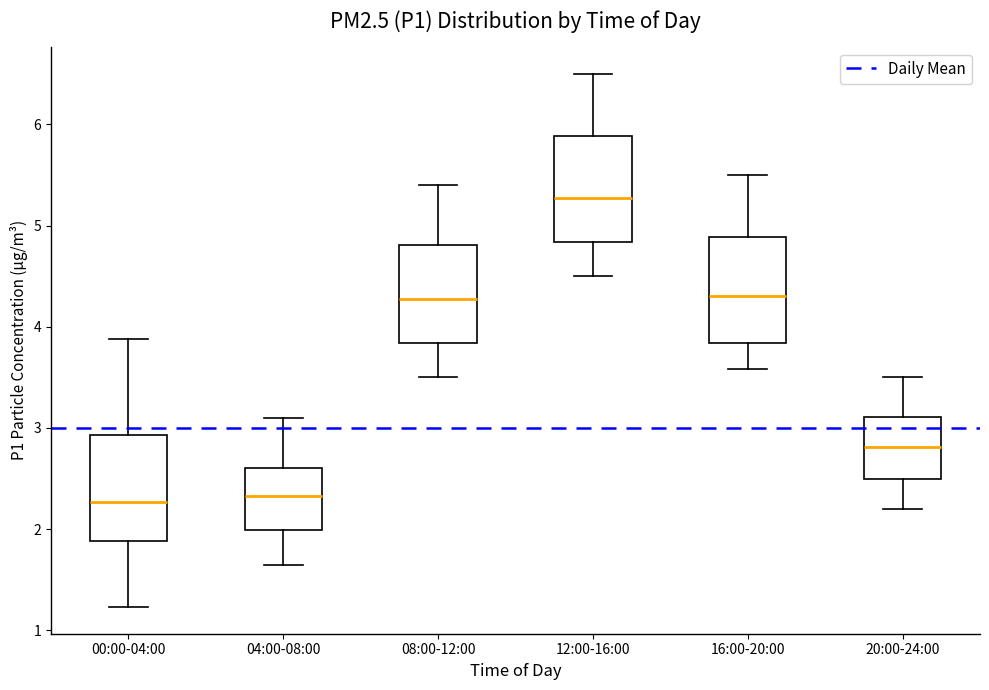

Reading left to right, read every box against the y-axis: the position of its median line, the range the box covers, and the ends of its whiskers. The values are not printed on the chart, so give them approximately, as read against the axis.

00:00-04:00: median 2.3, box 1.9 to 2.9, whiskers 1.2 to 3.9
04:00-08:00: median 2.3, box 2.0 to 2.6, whiskers 1.7 to 3.1
08:00-12:00: median 4.3, box 3.8 to 4.8, whiskers 3.5 to 5.4
12:00-16:00: median 5.3, box 4.8 to 5.9, whiskers 4.5 to 6.5
16:00-20:00: median 4.3, box 3.8 to 4.9, whiskers 3.6 to 5.5
20:00-24:00: median 2.8, box 2.5 to 3.1, whiskers 2.2 to 3.5